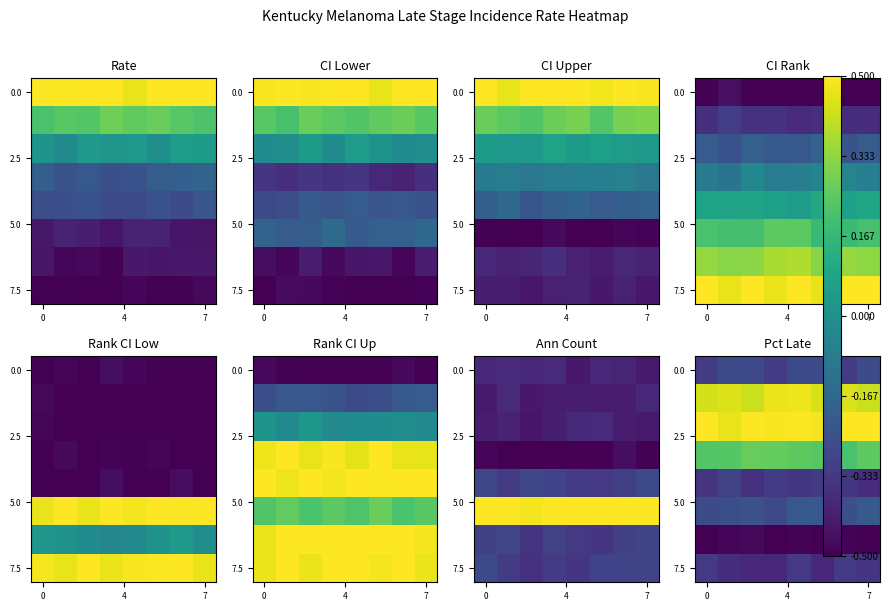

Is it true that row_7 equals -0.4 at 5?

True